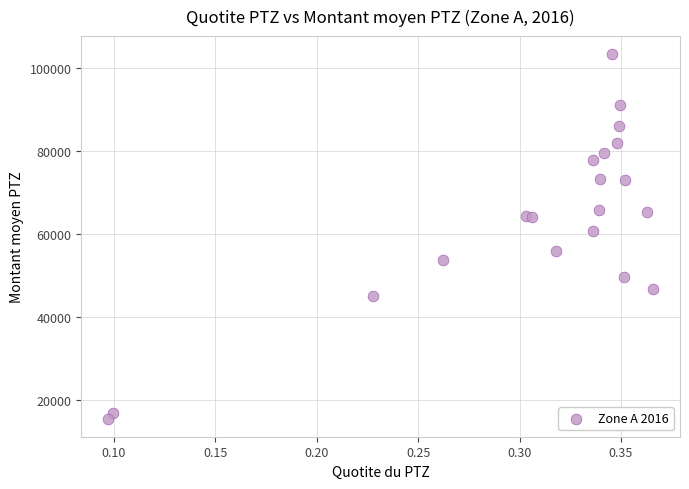

What Y value in the scatter plot is closest to 59462?

60705.3